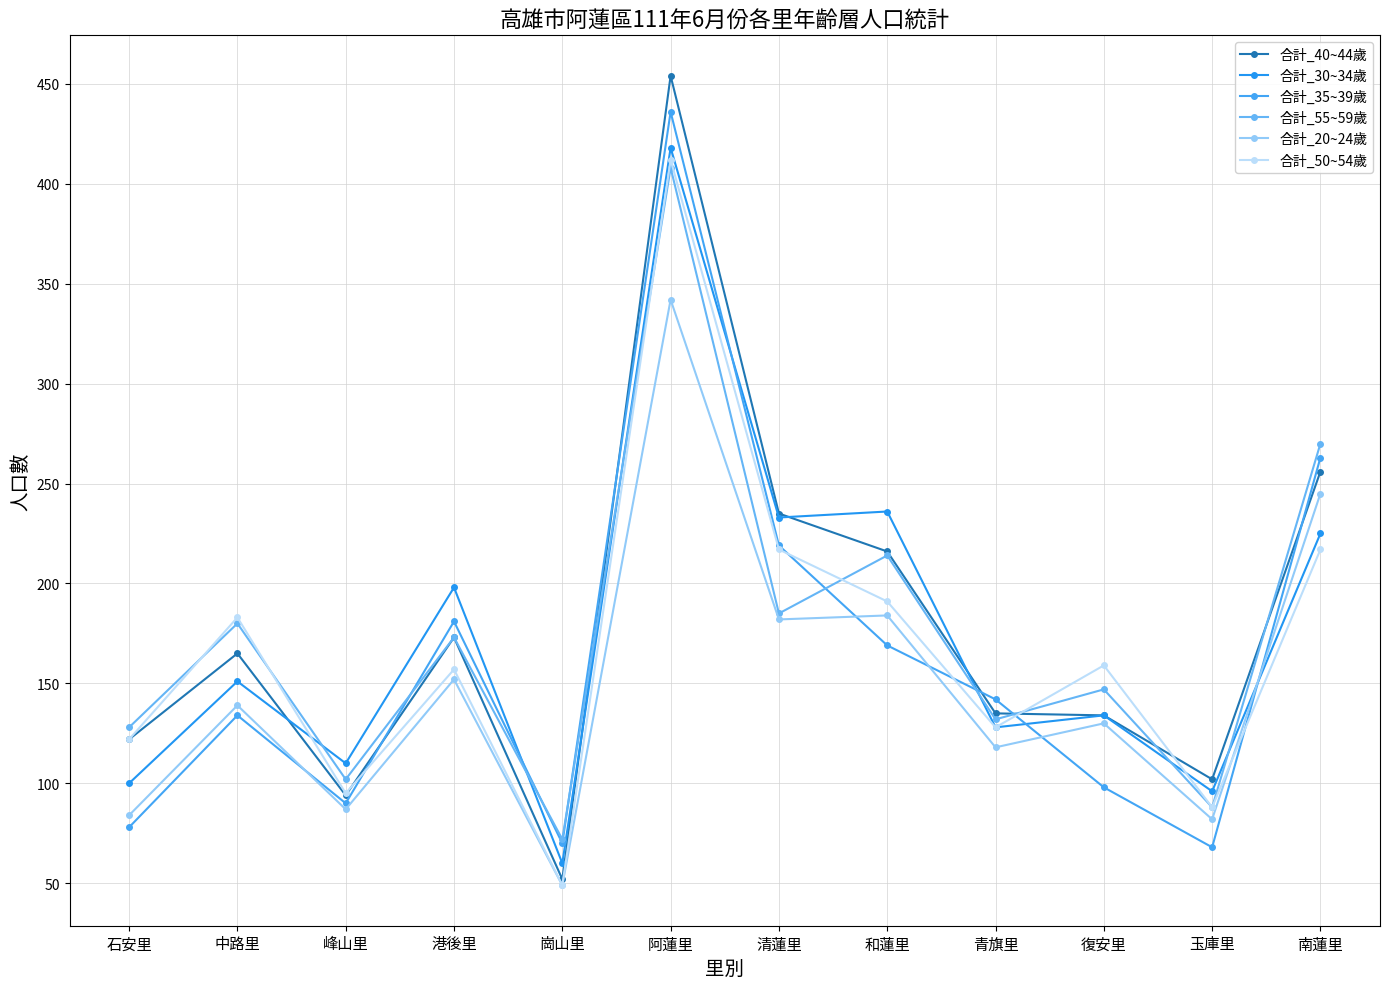

Is it true that 合計_35~39歲 equals 68 at 玉庫里?

True